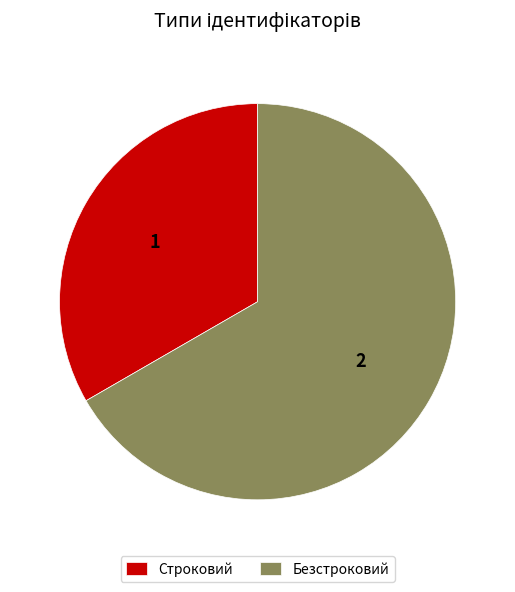

How many segments does this pie chart have?

2